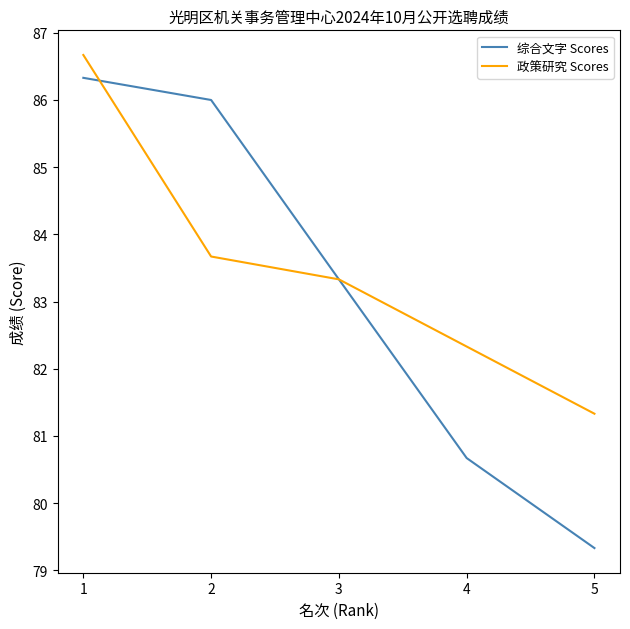

What are all the series names shown in the legend?

综合文字 Scores, 政策研究 Scores